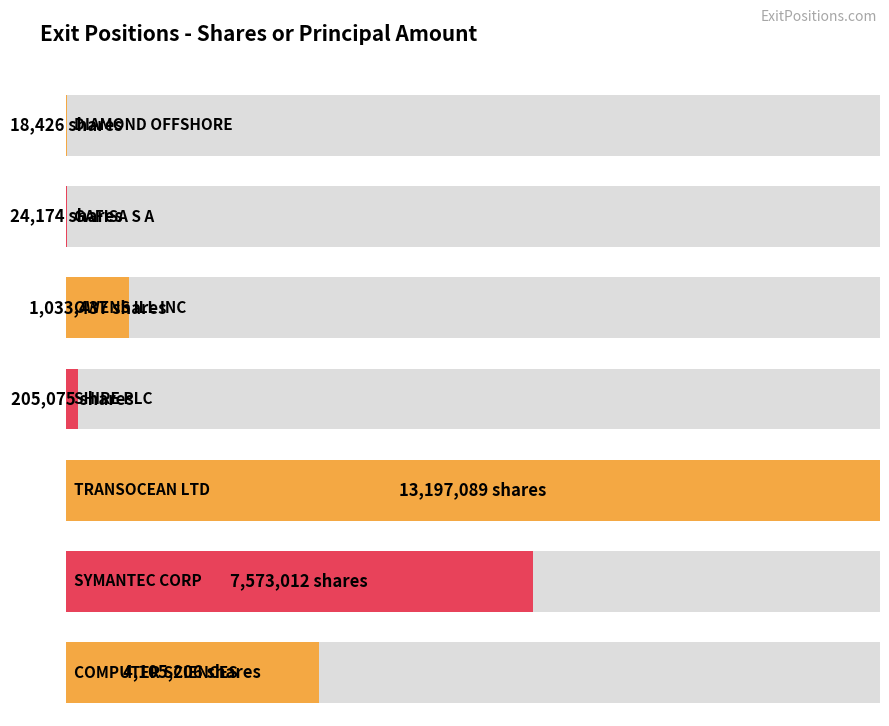

How many data points does each series have?

7